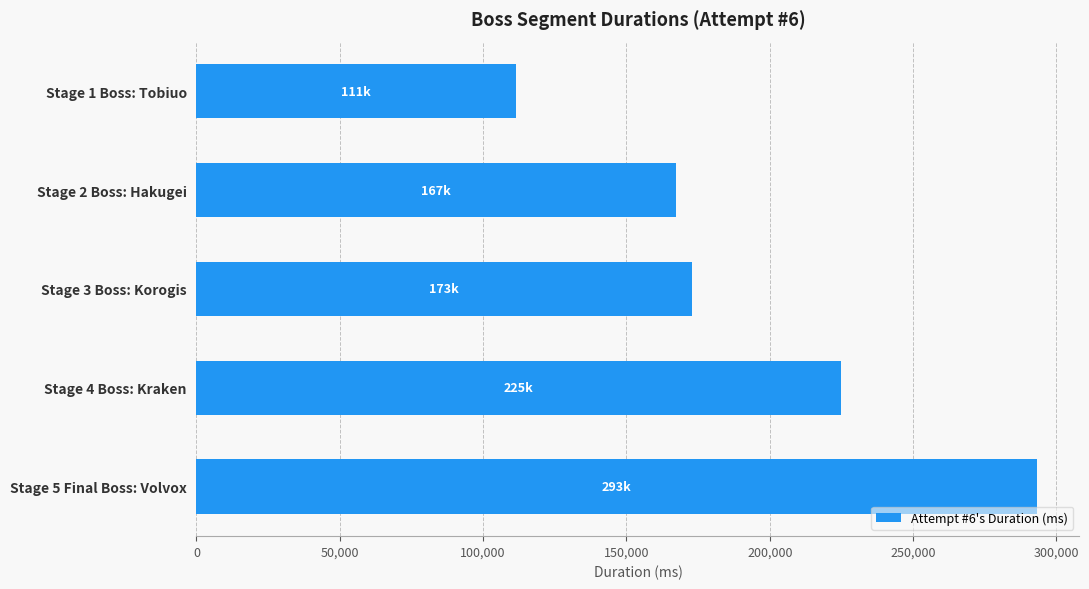

The value at Stage 5 Final Boss: Volvox is 293343. True or false?

True